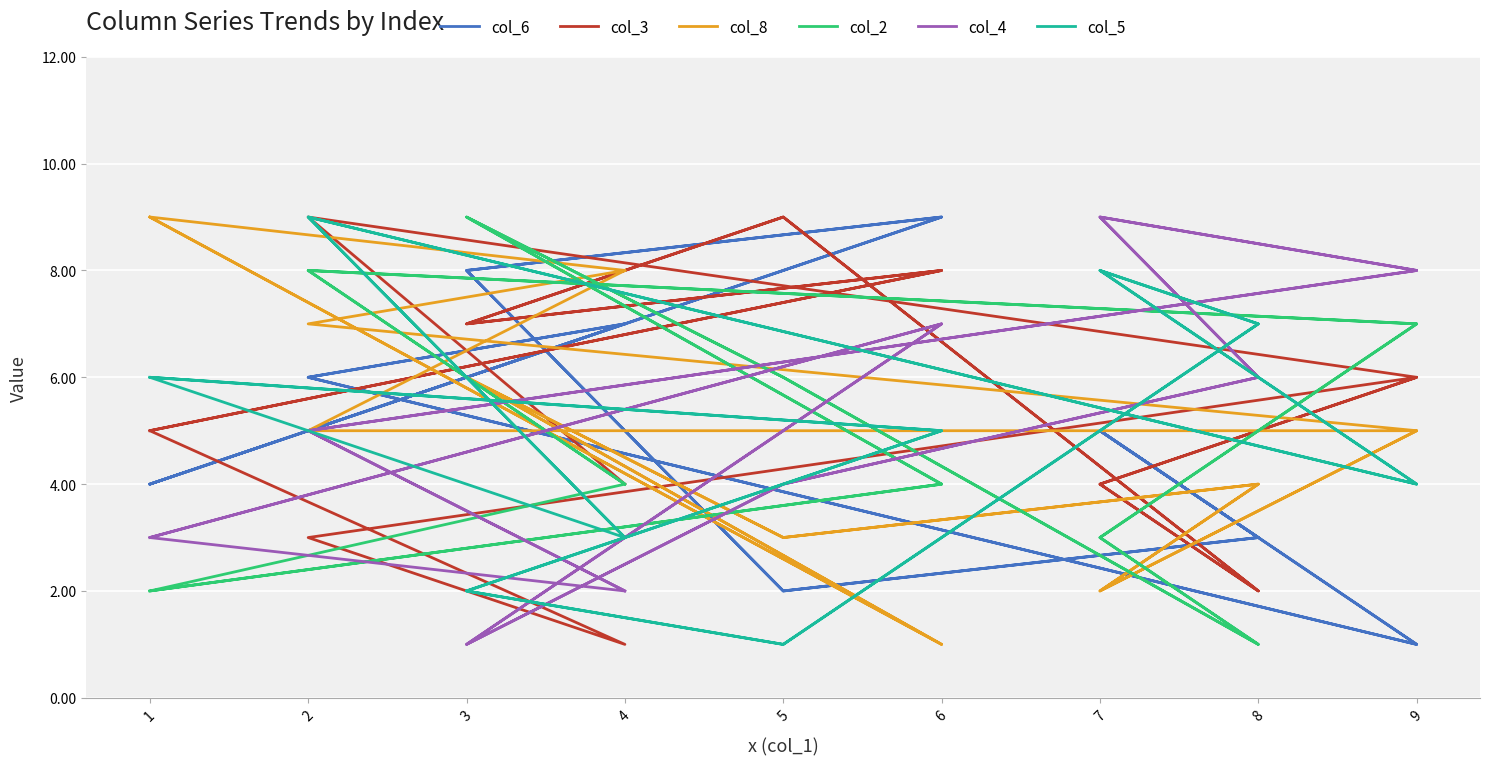

Reading left to right, what are all the values shown in this chart?

col_6: 0=7	1=6	2=1	3=5	4=3	5=2	6=8	7=9	8=4	9=7	10=6	11=1	12=5	13=3	14=2	15=8	16=9	17=4
col_3: 0=4	1=9	2=6	3=4	4=2	5=9	6=7	7=8	8=5	9=1	10=3	11=6	12=4	13=2	14=9	15=7	16=8	17=5
col_8: 0=8	1=5	2=5	3=2	4=4	5=3	6=6	7=1	8=9	9=8	10=7	11=5	12=2	13=4	14=3	15=6	16=1	17=9
col_2: 0=4	1=8	2=7	3=3	4=1	5=6	6=9	7=4	8=2	9=4	10=8	11=7	12=3	13=1	14=6	15=9	16=4	17=2
col_4: 0=2	1=5	2=8	3=9	4=6	5=4	6=1	7=7	8=3	9=2	10=5	11=8	12=9	13=6	14=4	15=1	16=7	17=3
col_5: 0=3	1=9	2=4	3=8	4=7	5=1	6=2	7=5	8=6	9=3	10=9	11=4	12=8	13=7	14=1	15=2	16=5	17=6